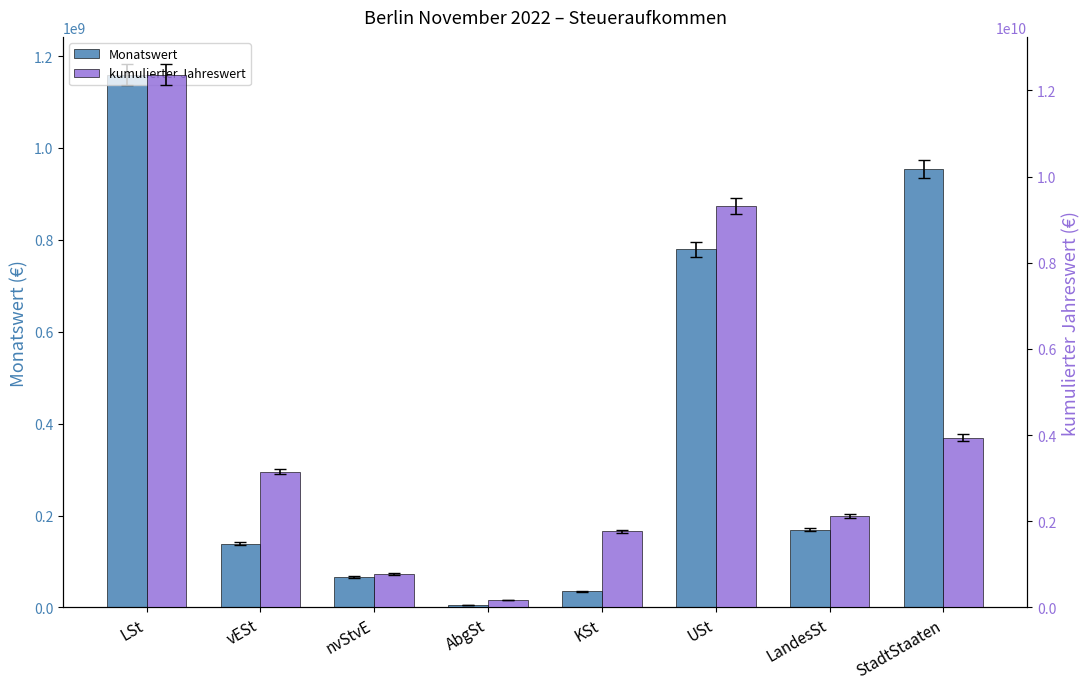

What is the sum of the Monatswert values at nvStvE and USt?

845183097.1